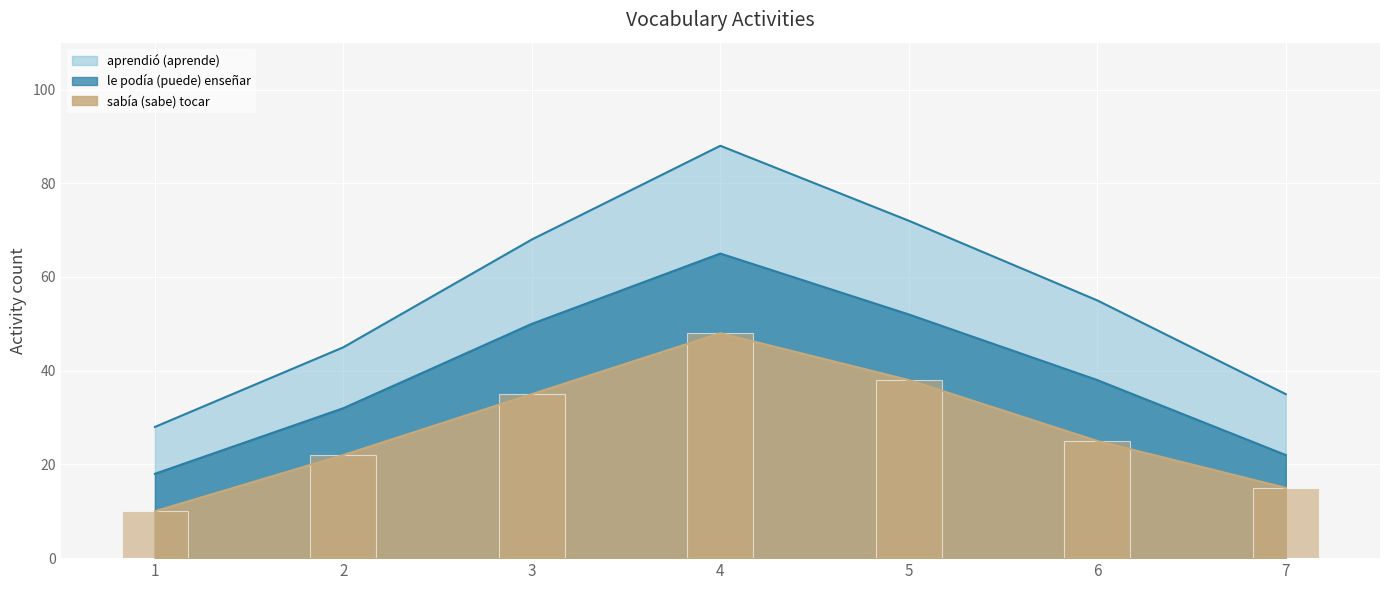

What is the total value across all series at 6?

118